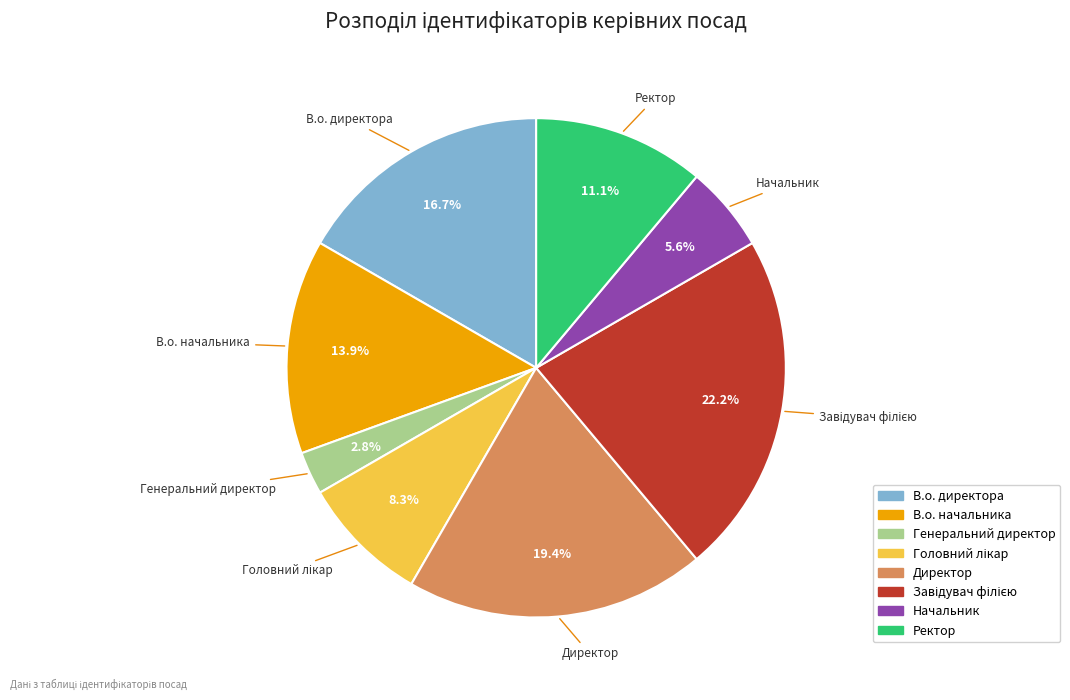

Does any single category account for the majority?

No